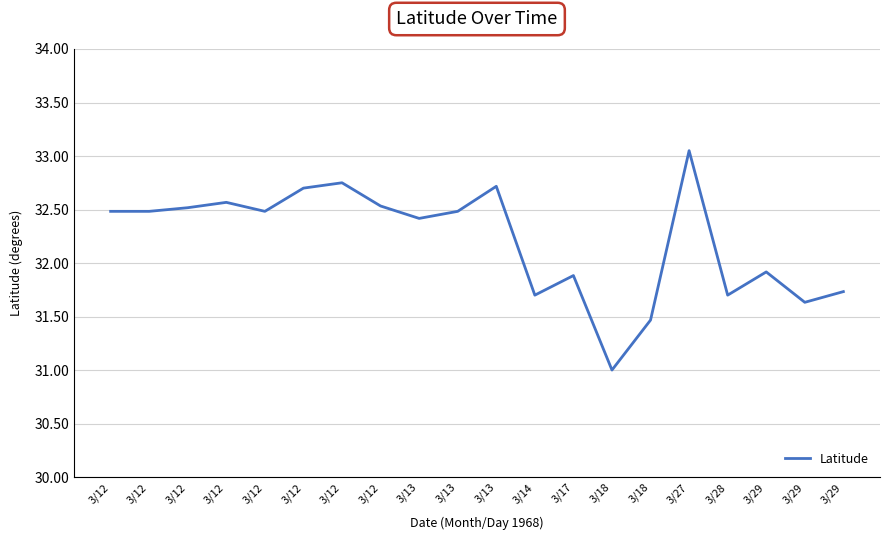

Reading right to left, list all the values displayed in this chart.

3/29=31.7	3/29=31.6	3/29=31.9	3/28=31.7	3/27=33.0	3/18=31.5	3/18=31.0	3/17=31.9	3/14=31.7	3/13=32.7	3/13=32.5	3/13=32.4	3/12=32.5	3/12=32.8	3/12=32.7	3/12=32.5	3/12=32.6	3/12=32.5	3/12=32.5	3/12=32.5